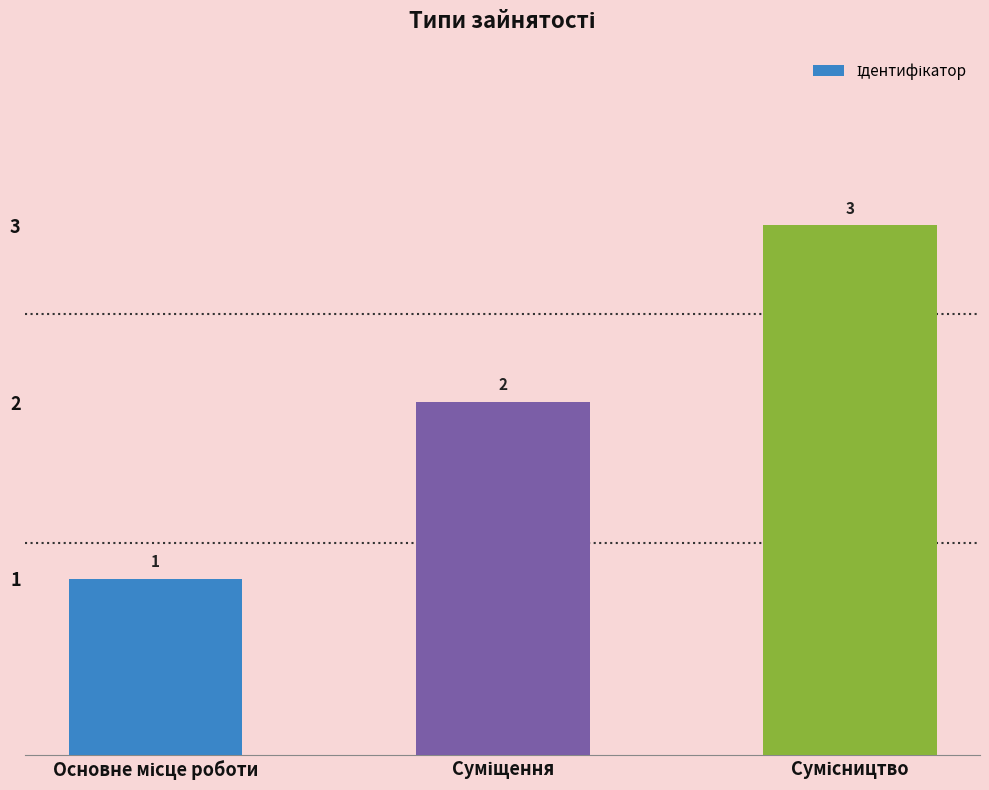

What is the greatest value displayed?

3